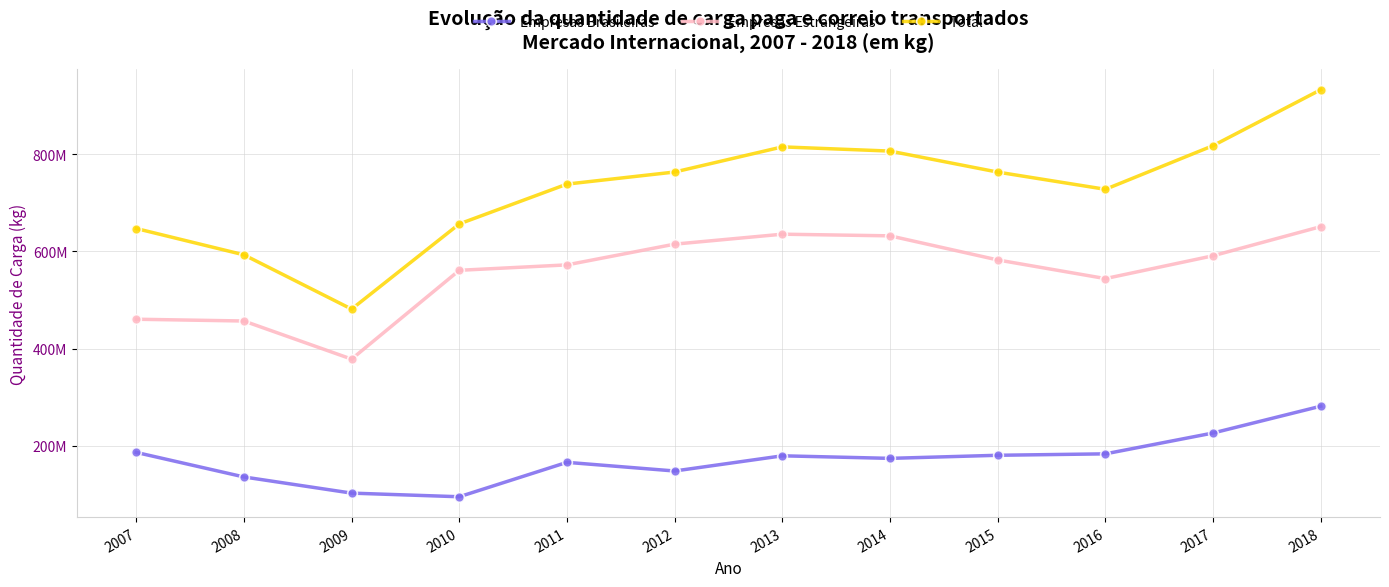

Is this an area chart (filled region under the line)?

No